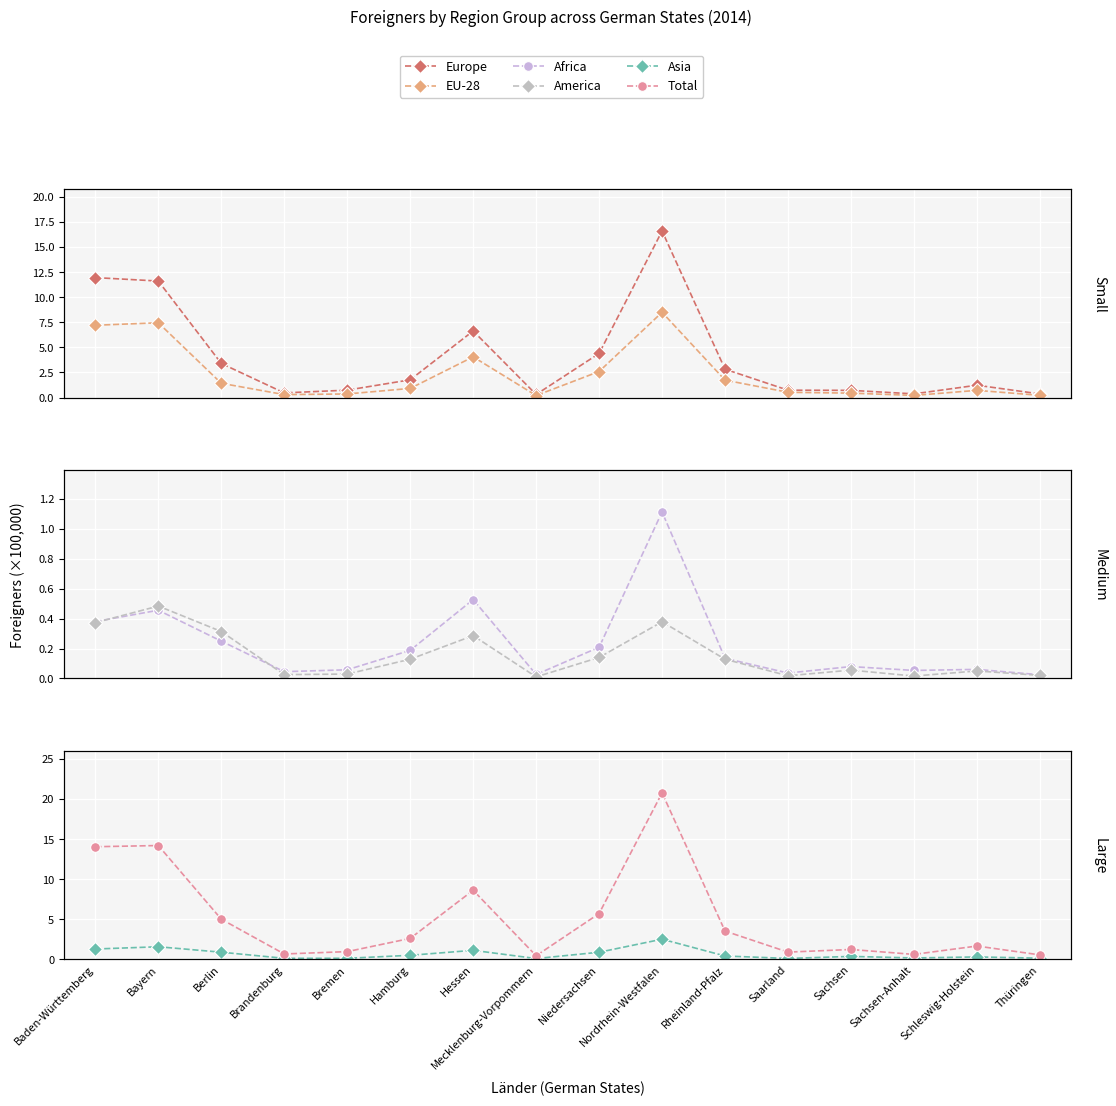

What is the value of the EU-28 point at the 6th from the left?

0.9